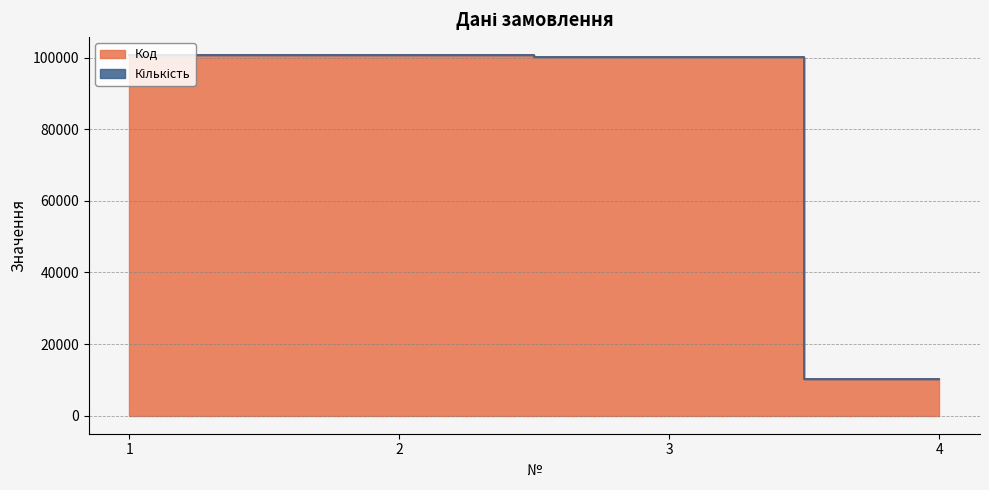

At which label is the value closest to 55477?

3